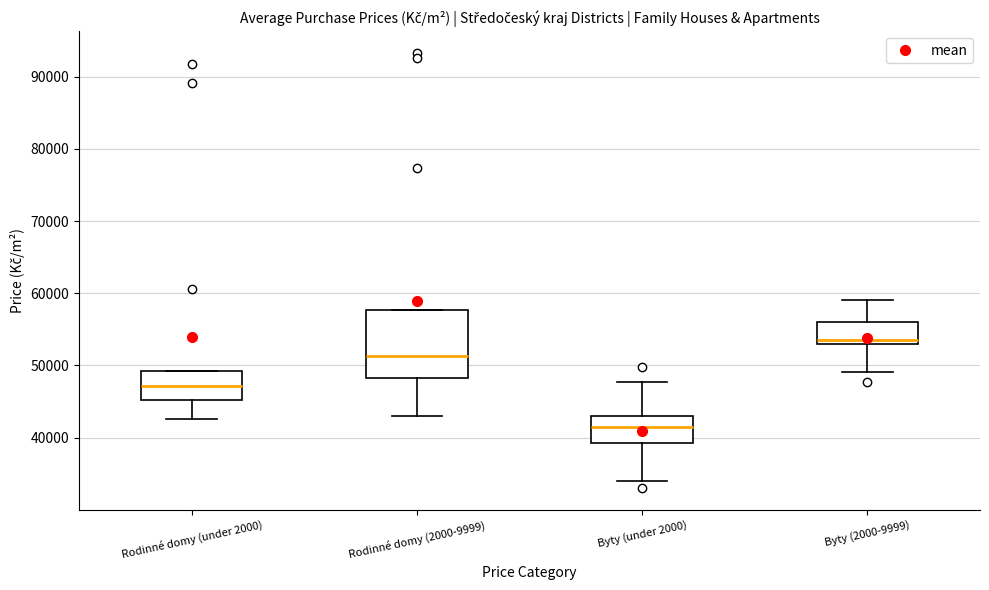

Where does the median line of the box for Rodinné domy (under 2000) sit on the y-axis? The values are not printed on the chart, so give them approximately, as read against the axis.

47000